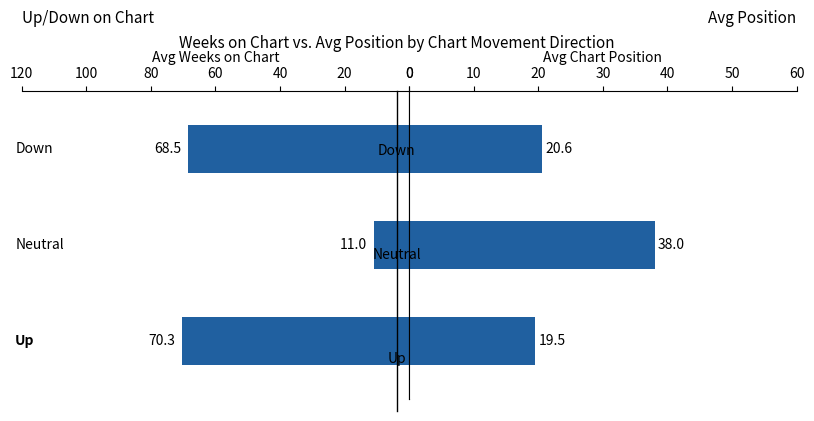

What is the total value across all series at 40?

89.1